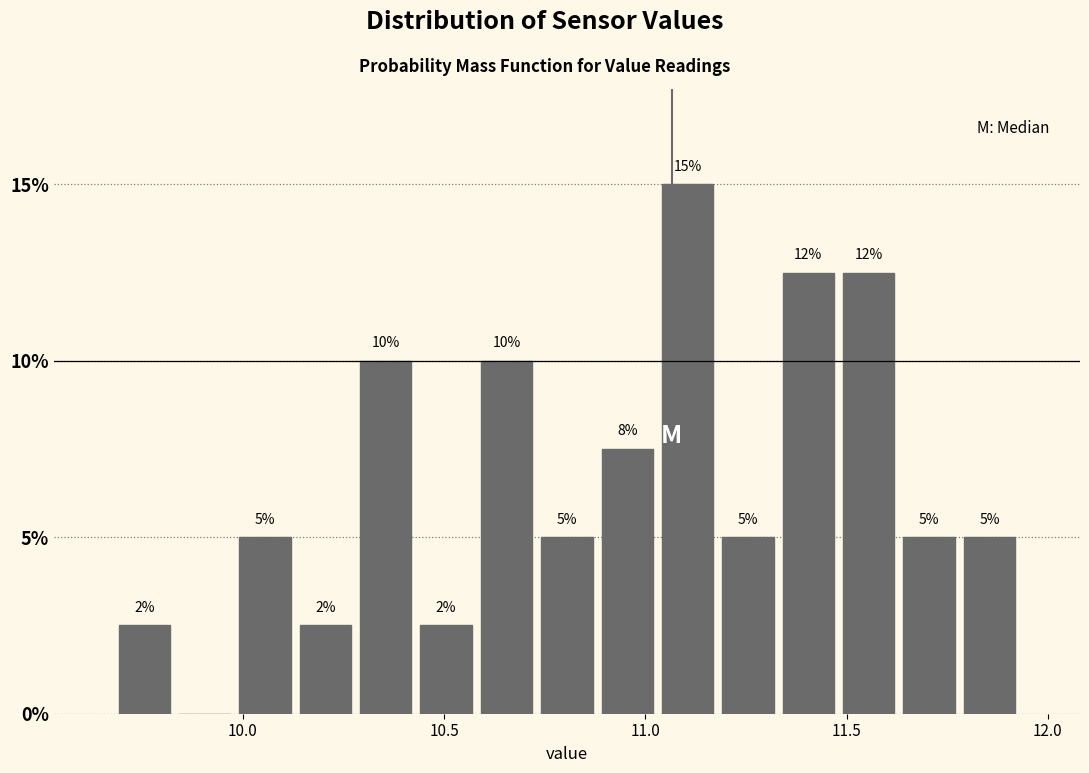

Around what value on the x-axis is the tallest bar? Give the approximate position of its centre, as read against the axis.

11.10